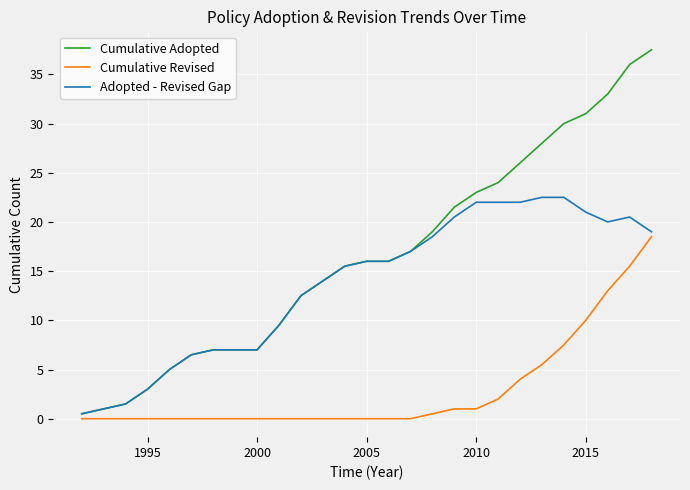

What is the difference between the second highest and second lowest values in the Cumulative Adopted series?

35.0